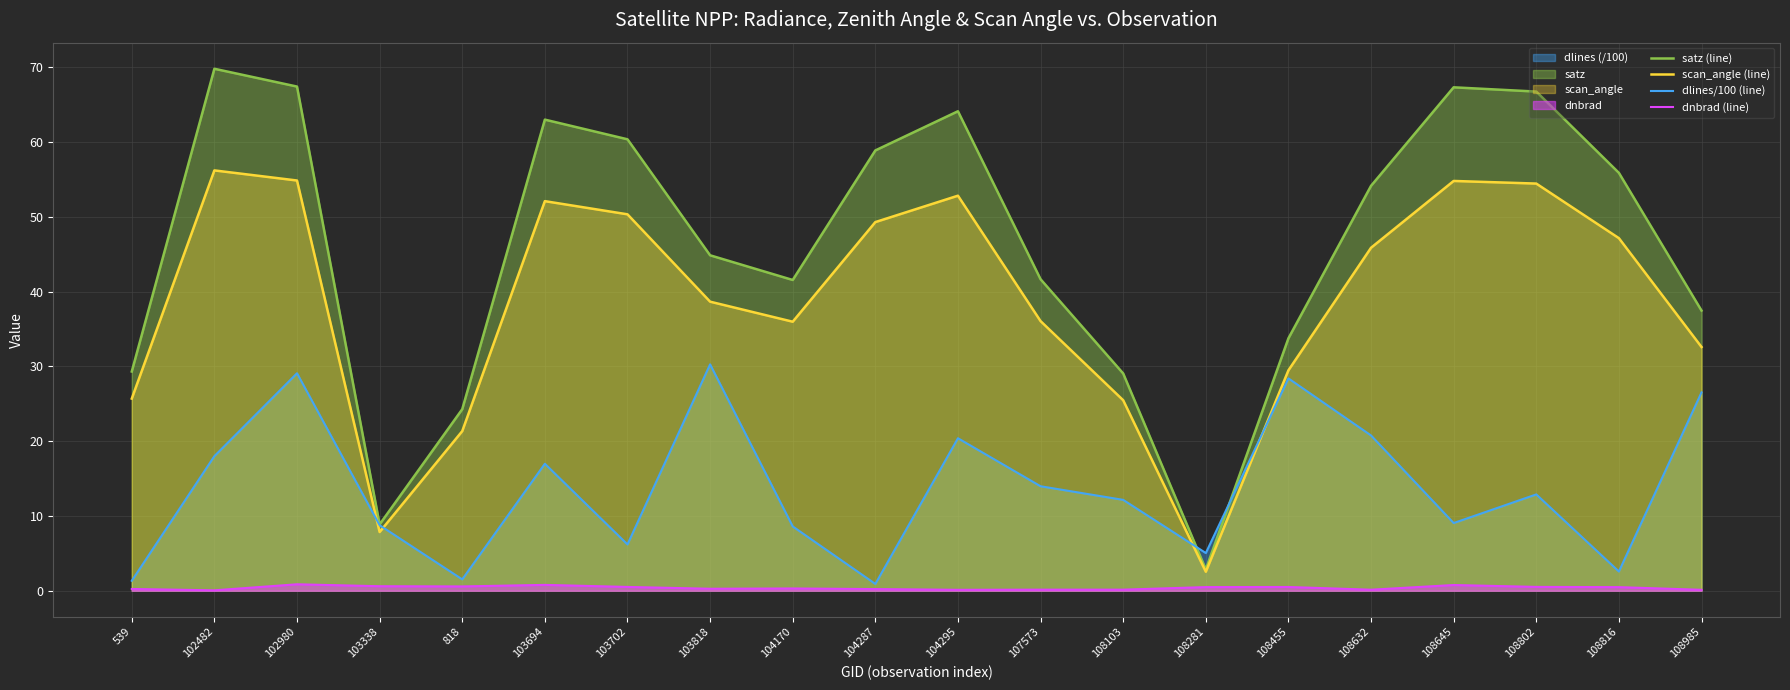

Between 108455 and 107573, which is larger?

107573